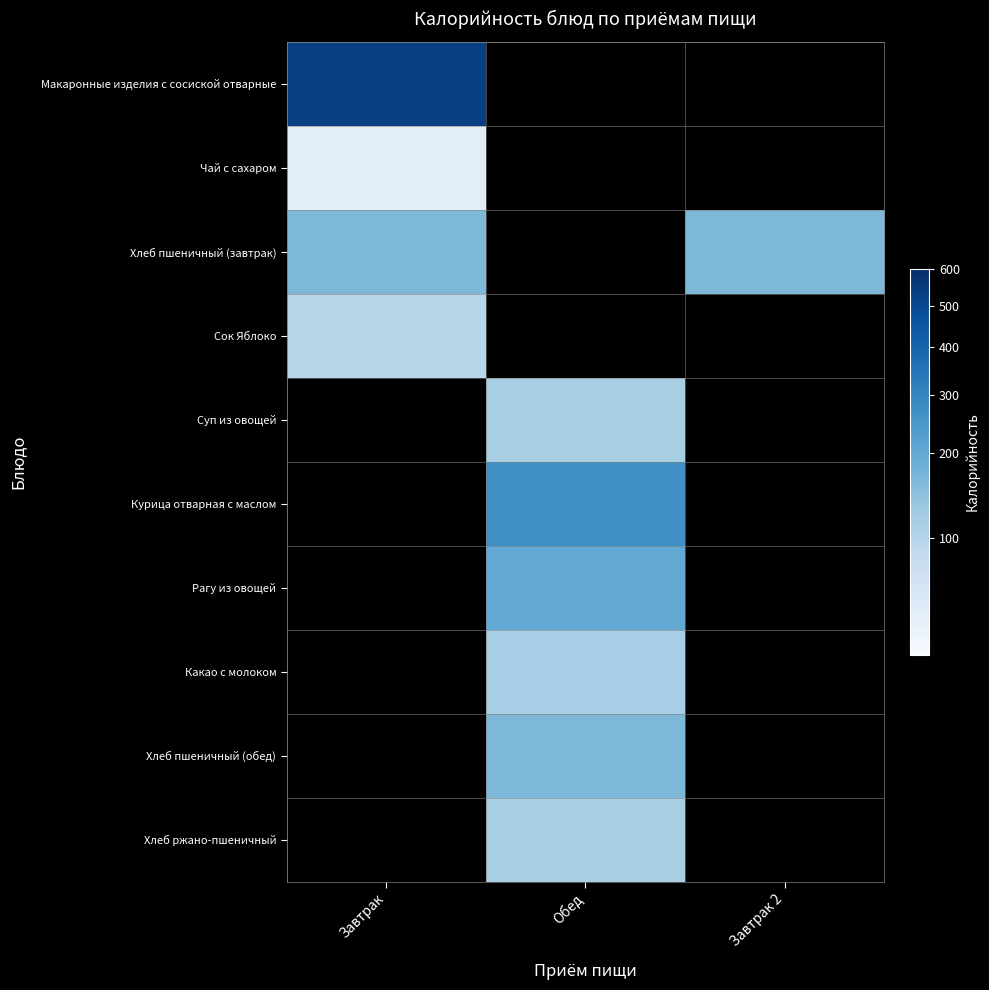

Which category has the lowest value across all series?

Завтрак